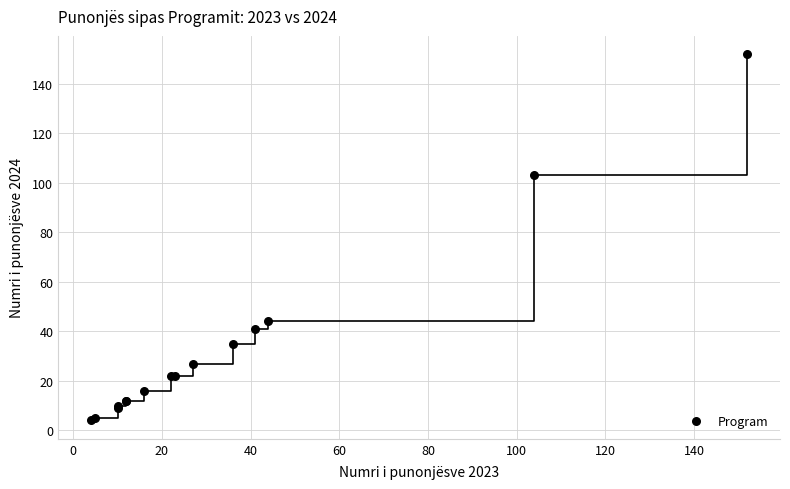

What Y value in the scatter plot is closest to 78?

103